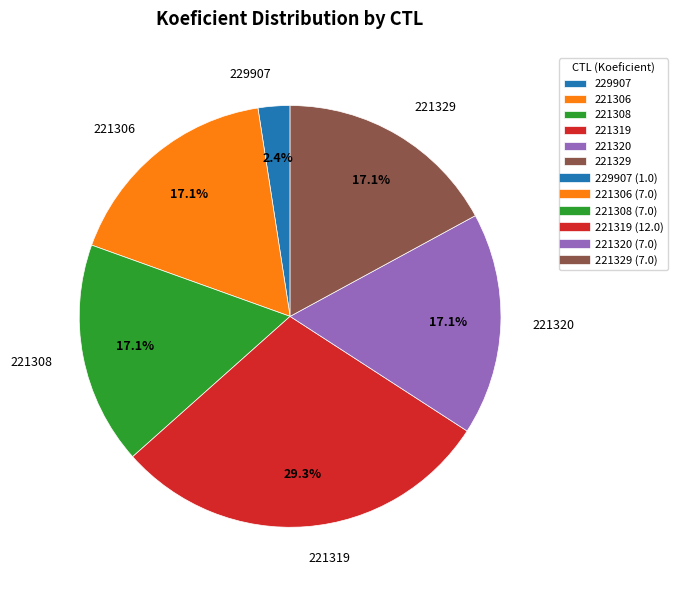

Count the number of slices in the pie.

6